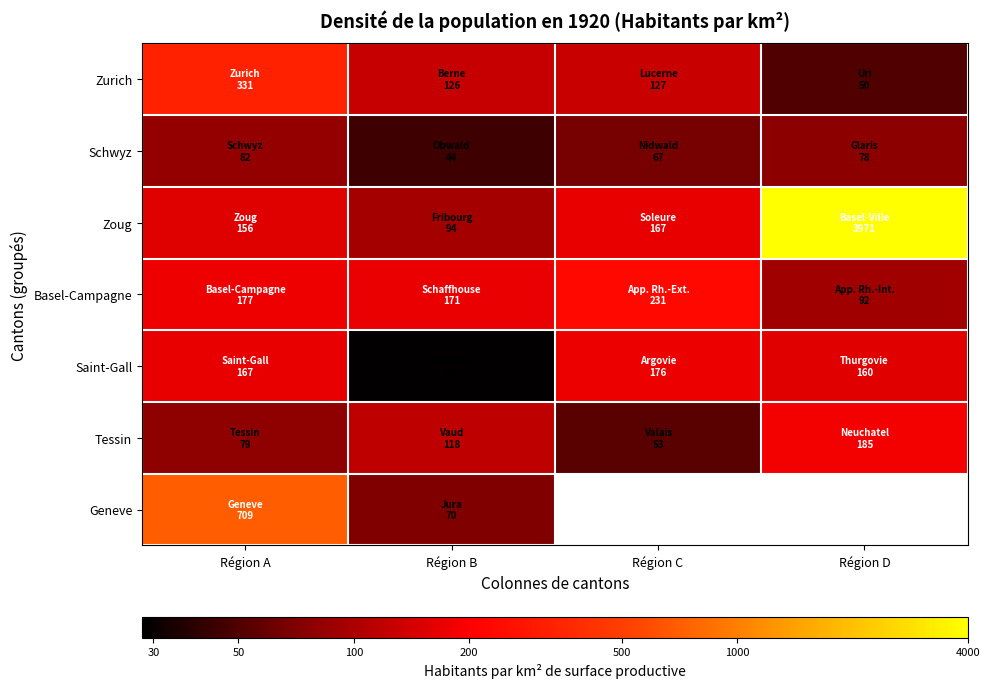

What is the spread (max minus min) of values at Région A?

1.0